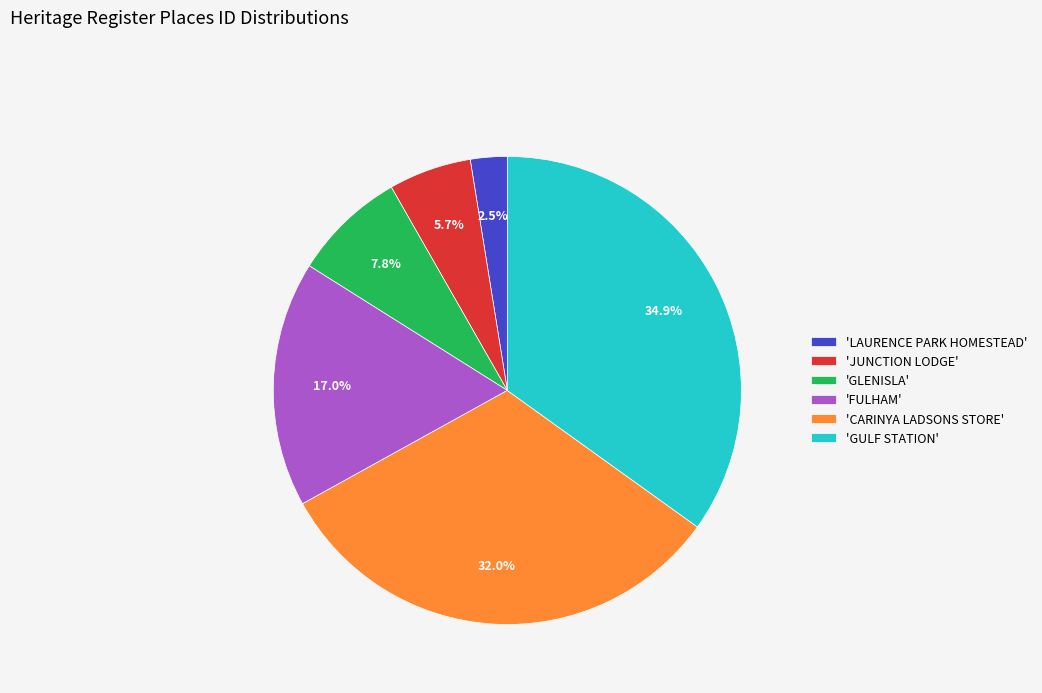

Combined, do 'FULHAM' and 'GLENISLA' account for over 50%?

No